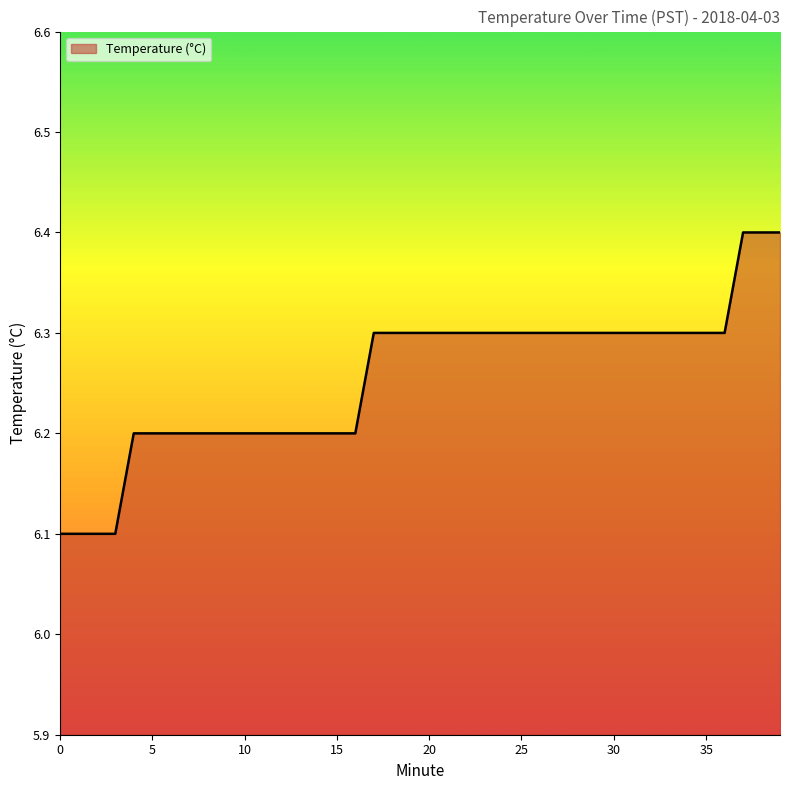

What is the average value?

6.3